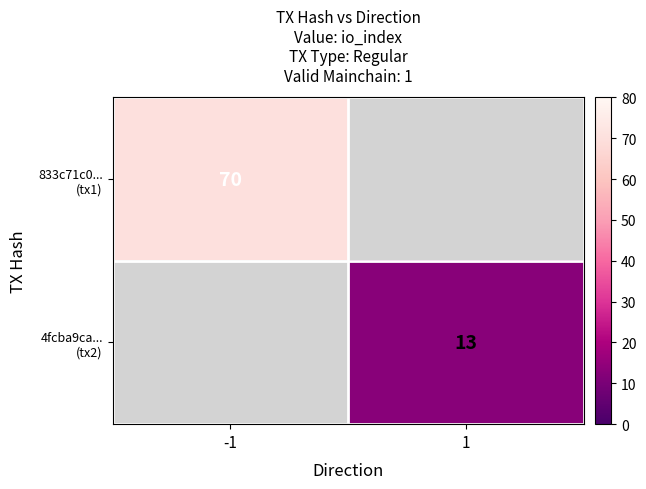

True or false: 833c71c0... (tx1) has a value of 123.5 at -1.

False